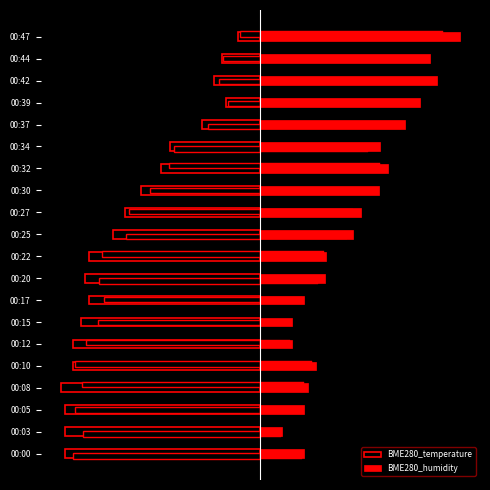

How many values in the BME280_temperature series are below -33?

11